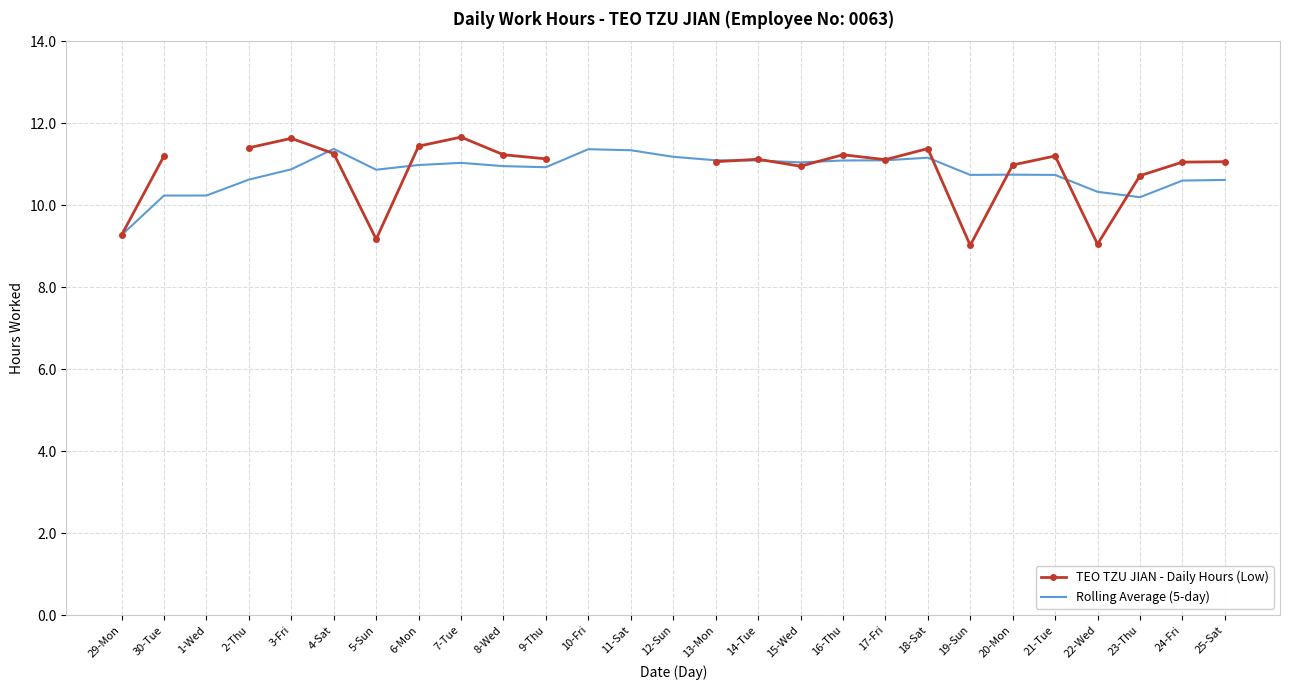

What is the label of the 5th point from the right?

21-Tue